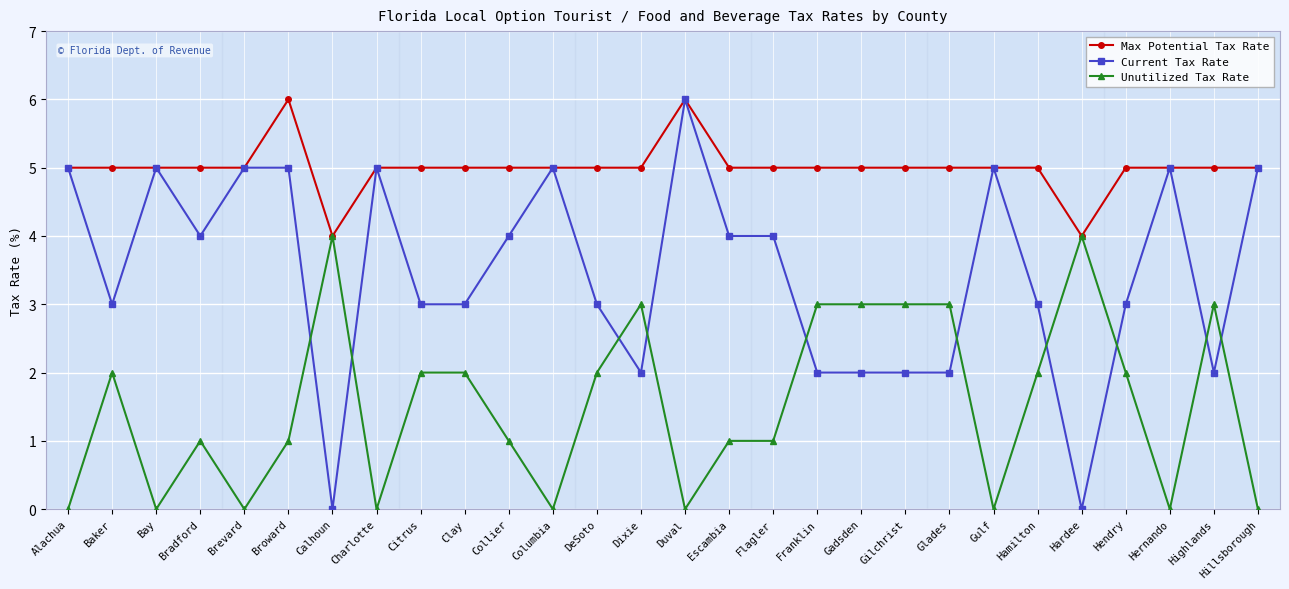

At which label does Current Tax Rate reach its peak?

Duval